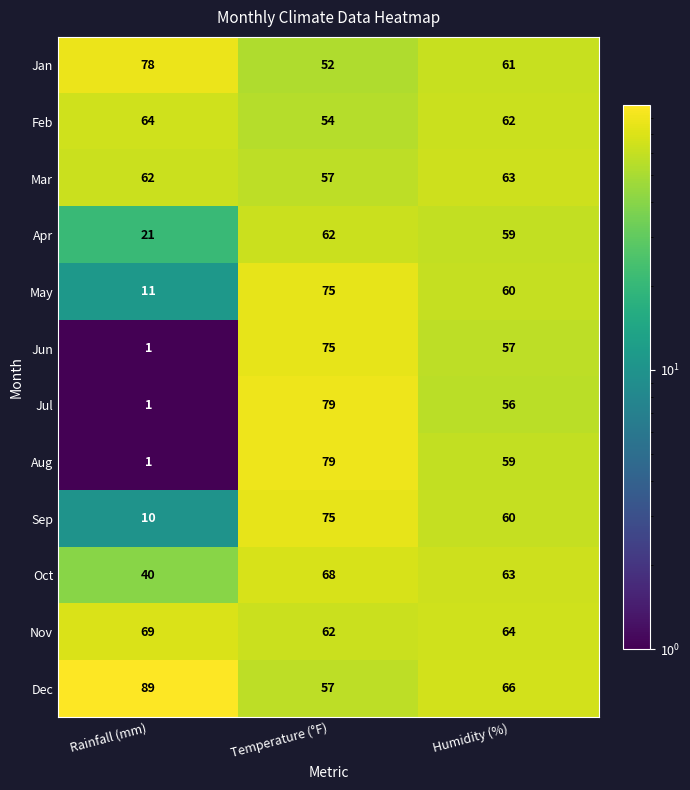

Rank the categories by Jun value from highest to lowest.

Temperature (°F), Humidity (%), Rainfall (mm)